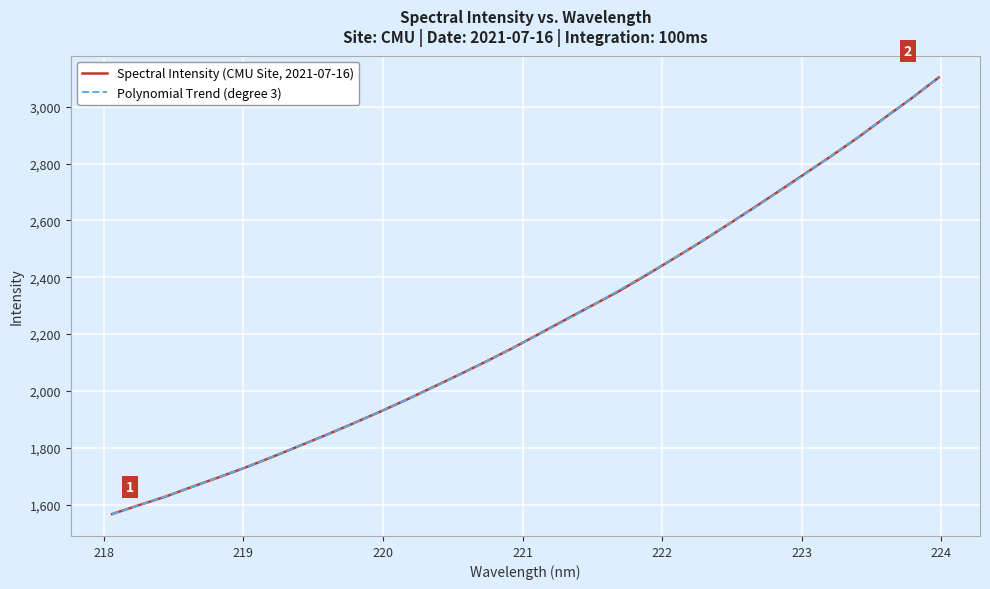

What is the difference between the values at 219.589 and 220.3533?

167.9